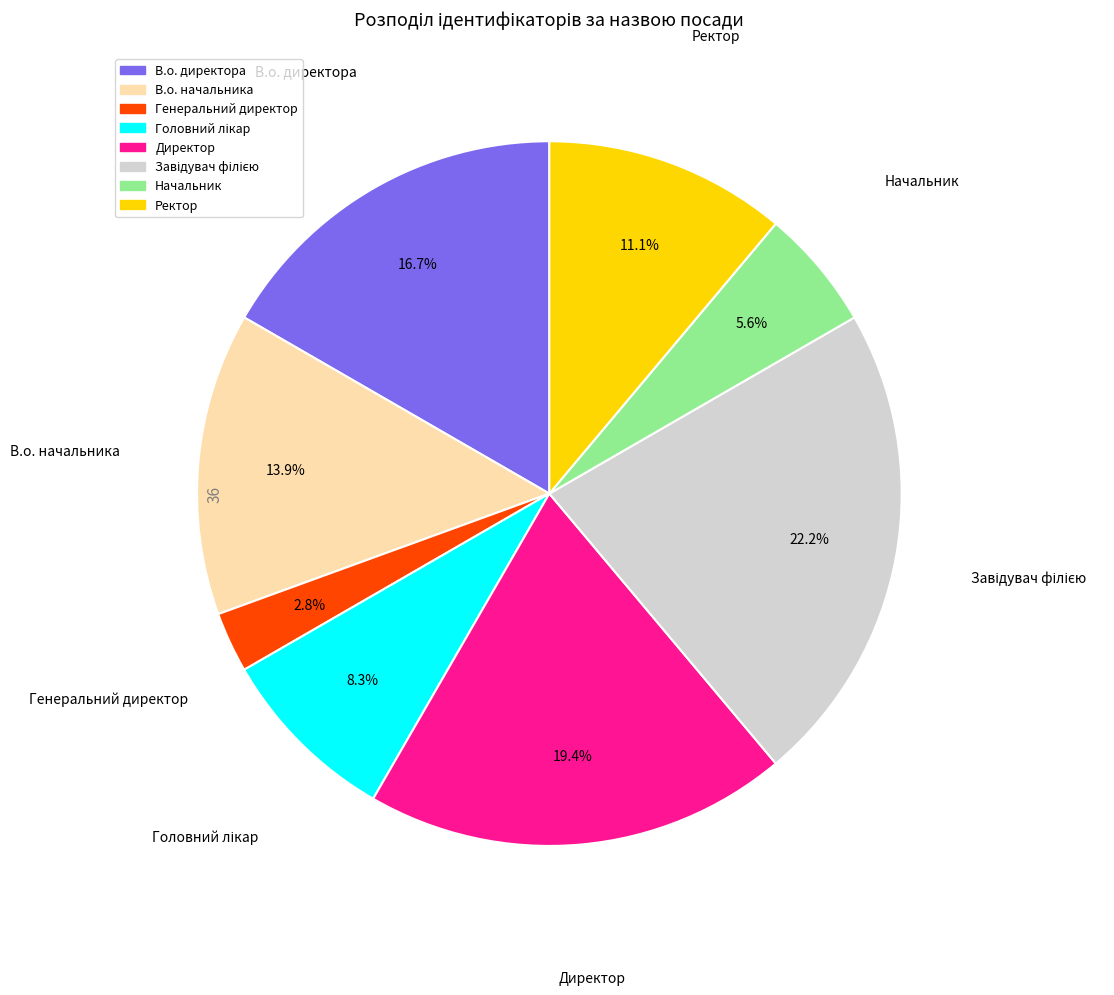

Is there a majority slice in this chart?

No